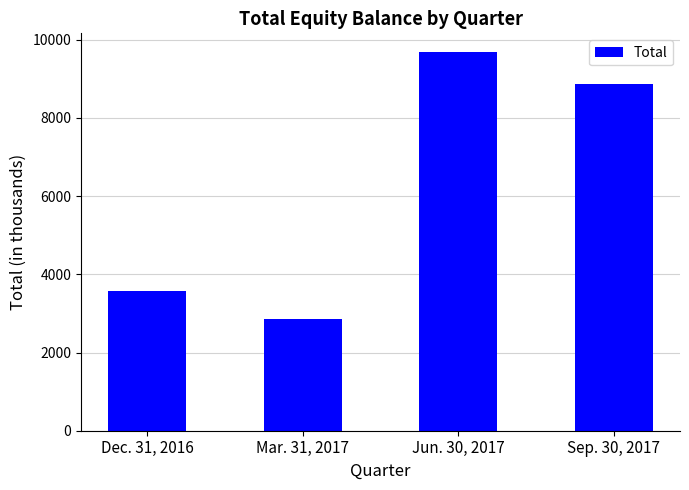

What is the smallest value displayed?

2861